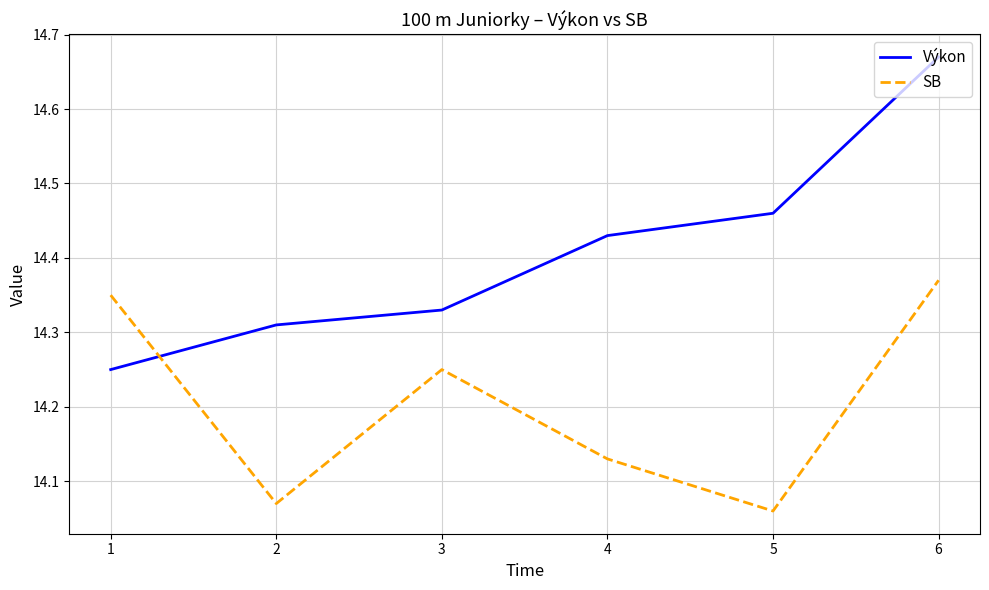

Which category has the highest value across all series?

6